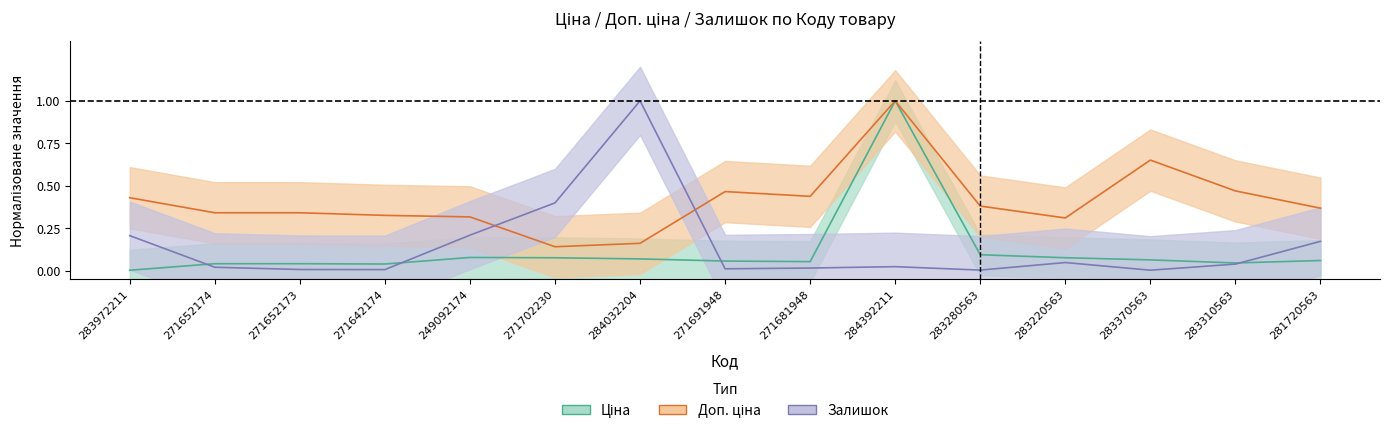

Is it true that Доп. ціна equals 0.1 at 271702230?

True